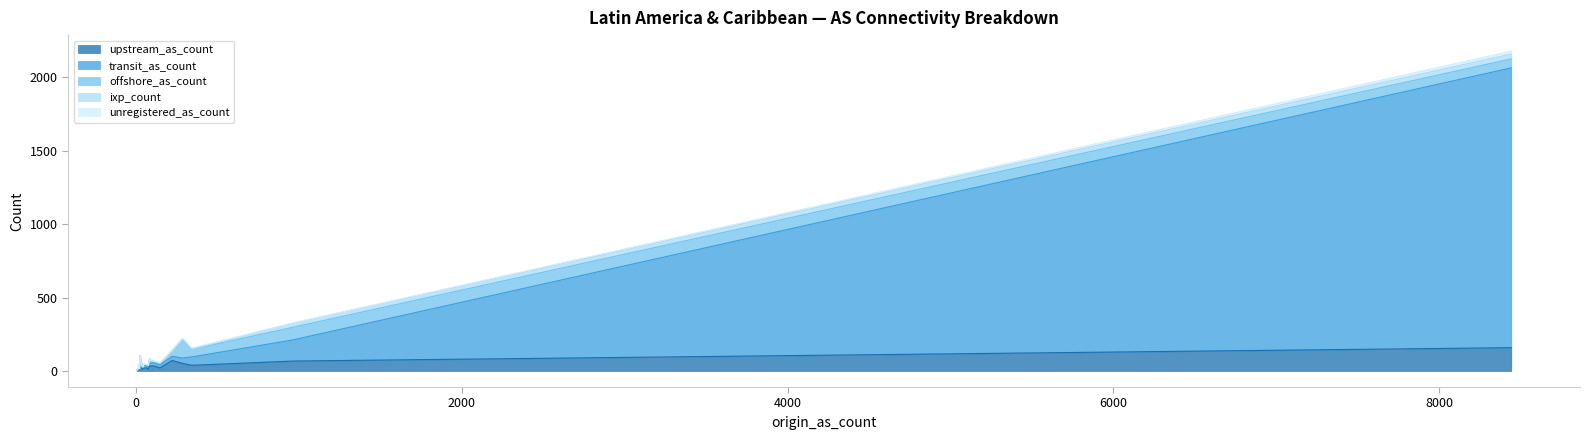

What is the maximum value for upstream_as_count?

159